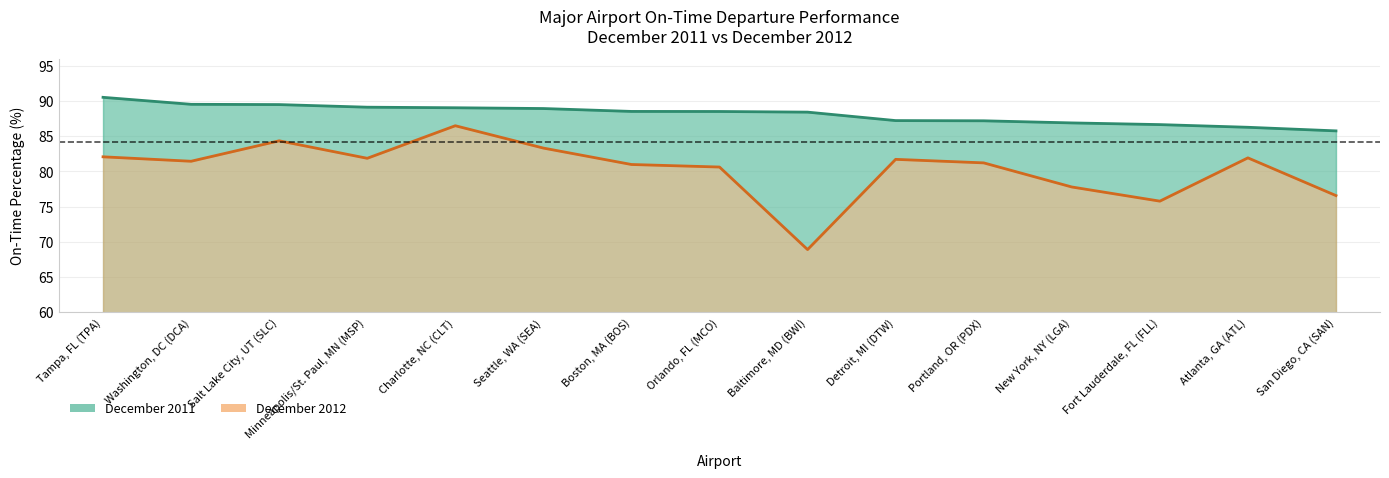

How many lines are shown in the chart?

2